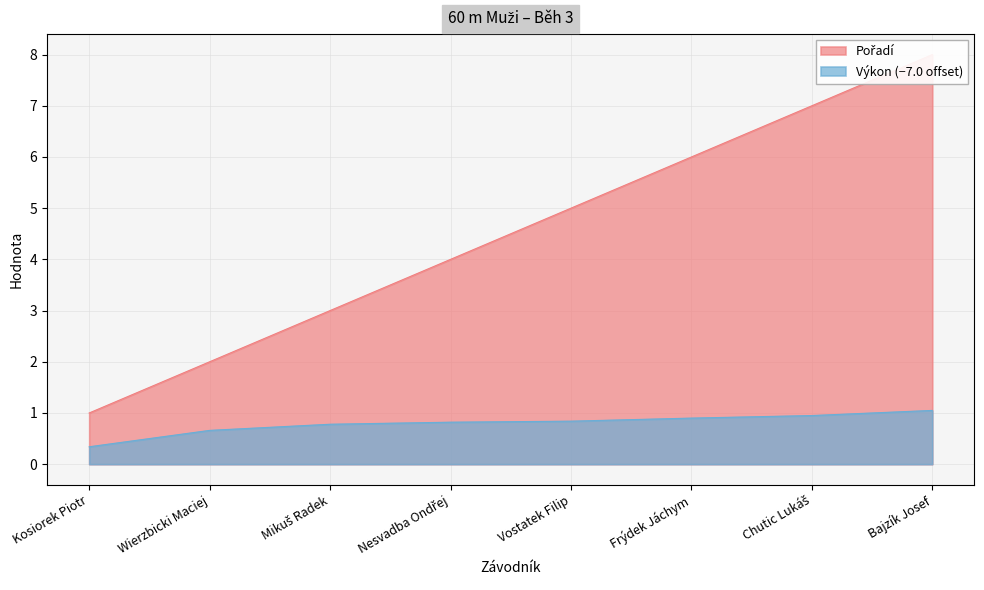

True or false: Výkon and Pořadí intersect in this chart.

False